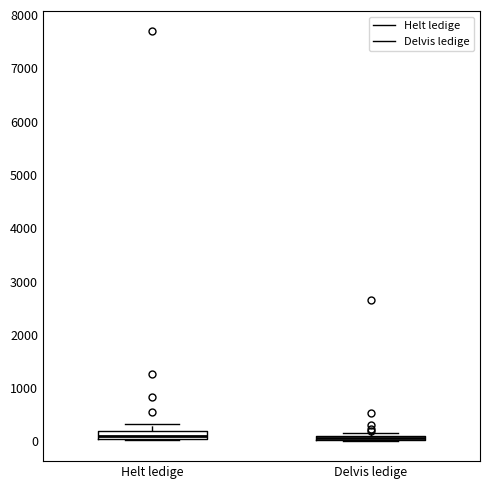

Where is the lower edge of the box for Delvis ledige on the y-axis? The values are not printed on the chart, so give them approximately, as read against the axis.

0